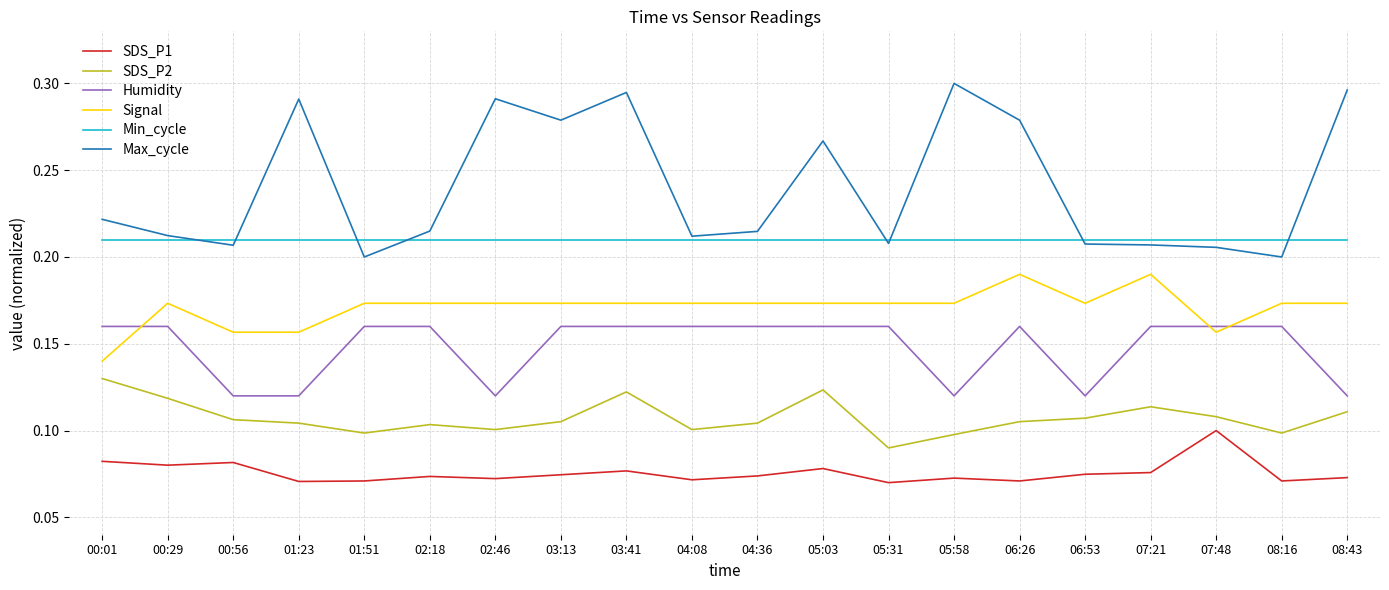

At how many categories does at least one series exceed 0?

20